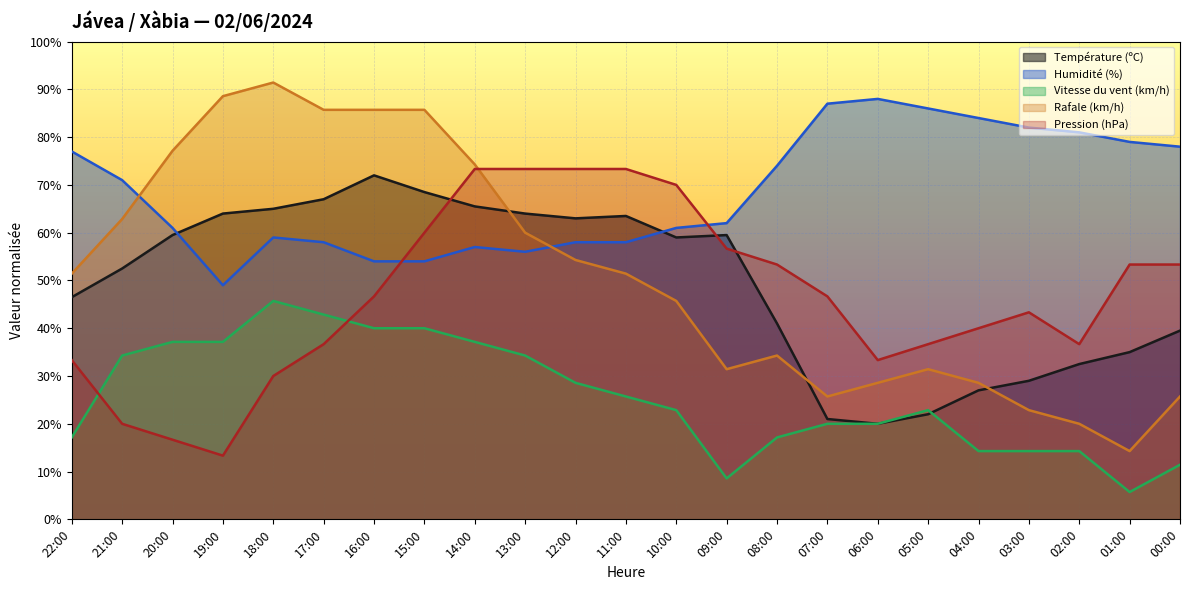

What is the label of the 2nd point from the left?

21:00